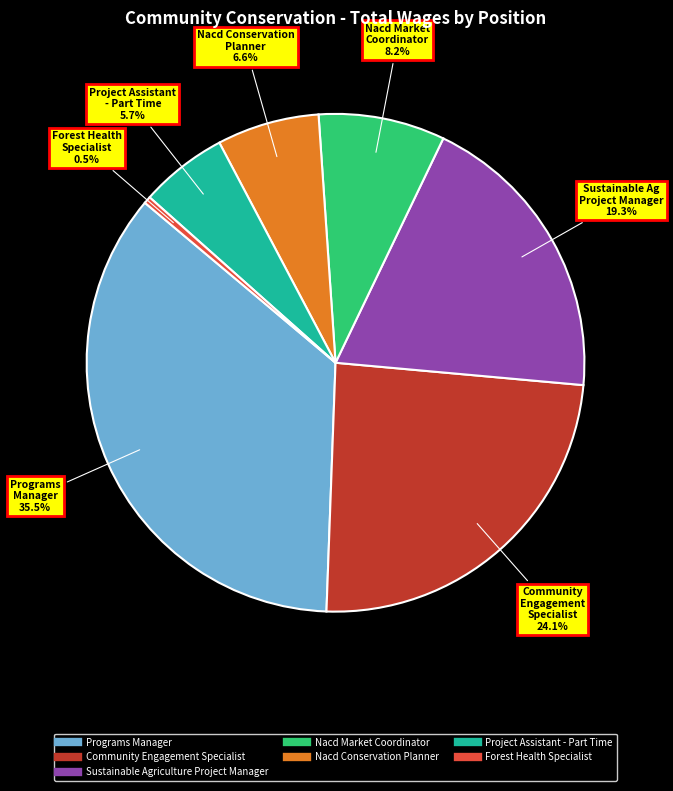

Combined, do Community Engagement Specialist and Project Assistant - Part Time account for over 50%?

No